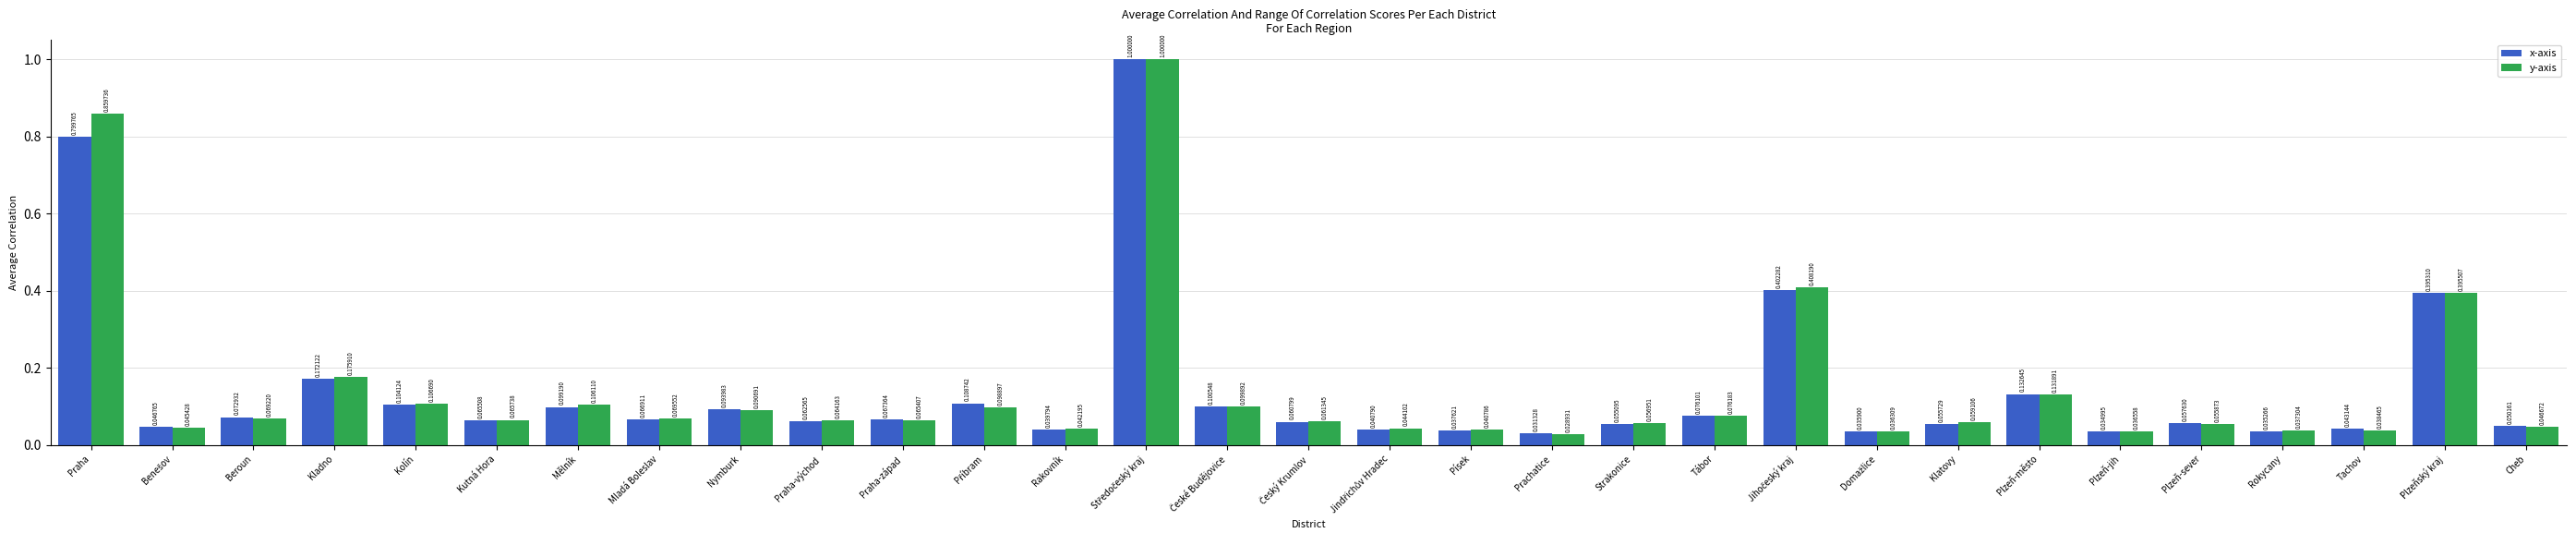

At which label is x-axis closest to 0?

Prachatice